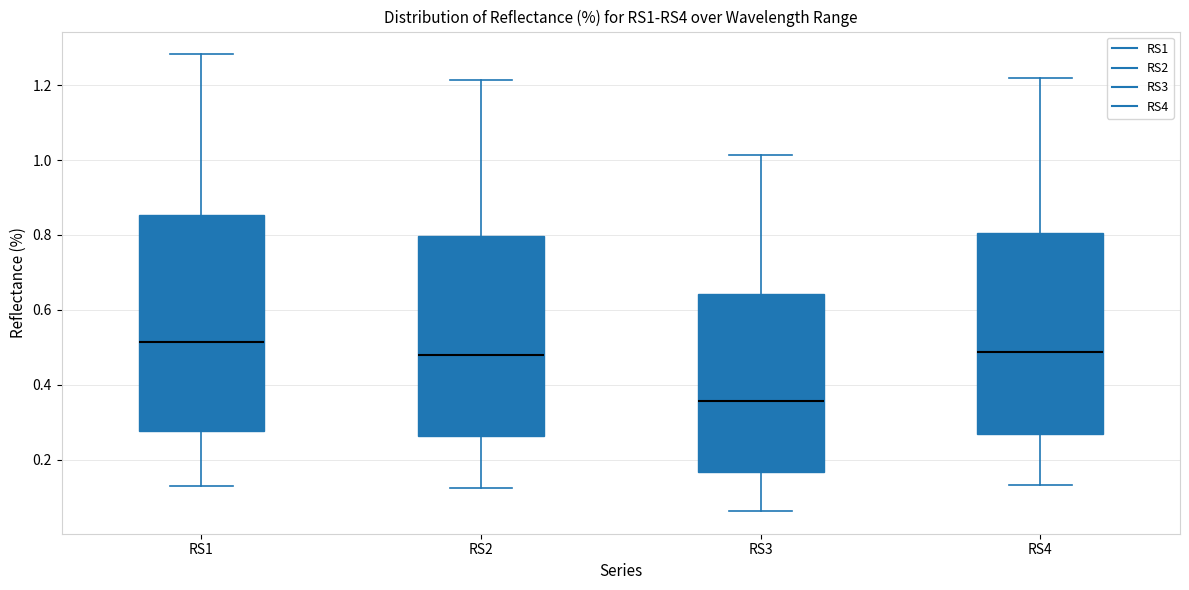

Reading left to right, transcribe this box plot: for each box, give where its median line is, the range the box spans, and where its two whiskers end, as read against the y-axis. The values are not printed on the chart, so give them approximately, as read against the axis.

RS1: median 0.52, box 0.28 to 0.86, whiskers 0.14 to 1.28
RS2: median 0.48, box 0.26 to 0.80, whiskers 0.12 to 1.22
RS3: median 0.36, box 0.16 to 0.64, whiskers 0.06 to 1.02
RS4: median 0.48, box 0.26 to 0.80, whiskers 0.14 to 1.22